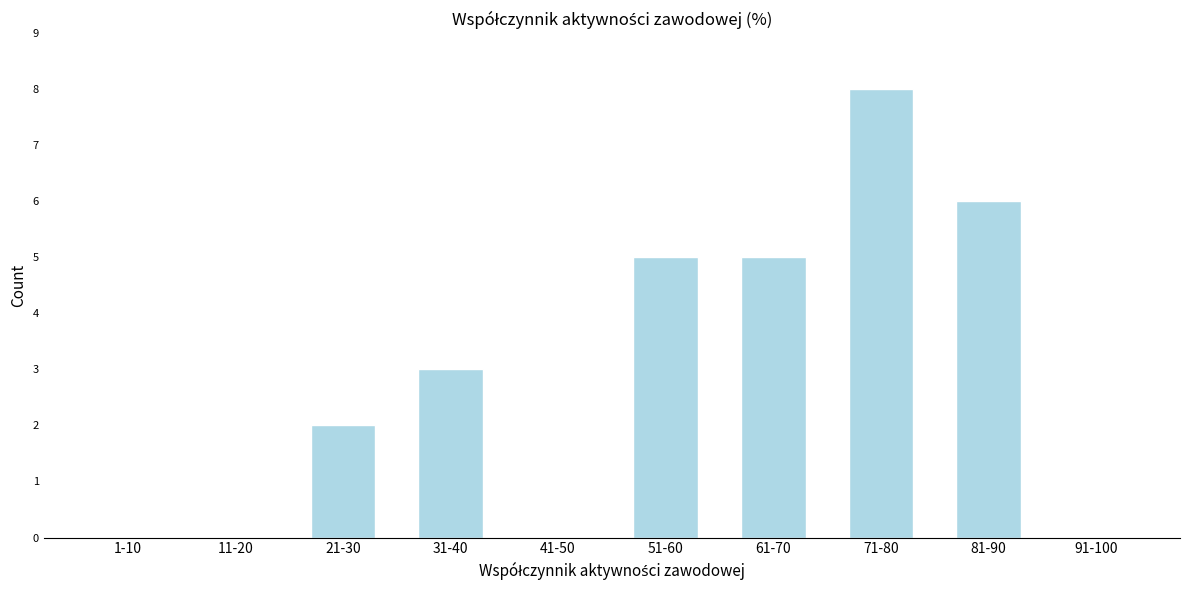

Reading left to right, extract all data points from this chart.

1-10=0	11-20=0	21-30=2	31-40=3	41-50=0	51-60=5	61-70=5	71-80=8	81-90=6	91-100=0